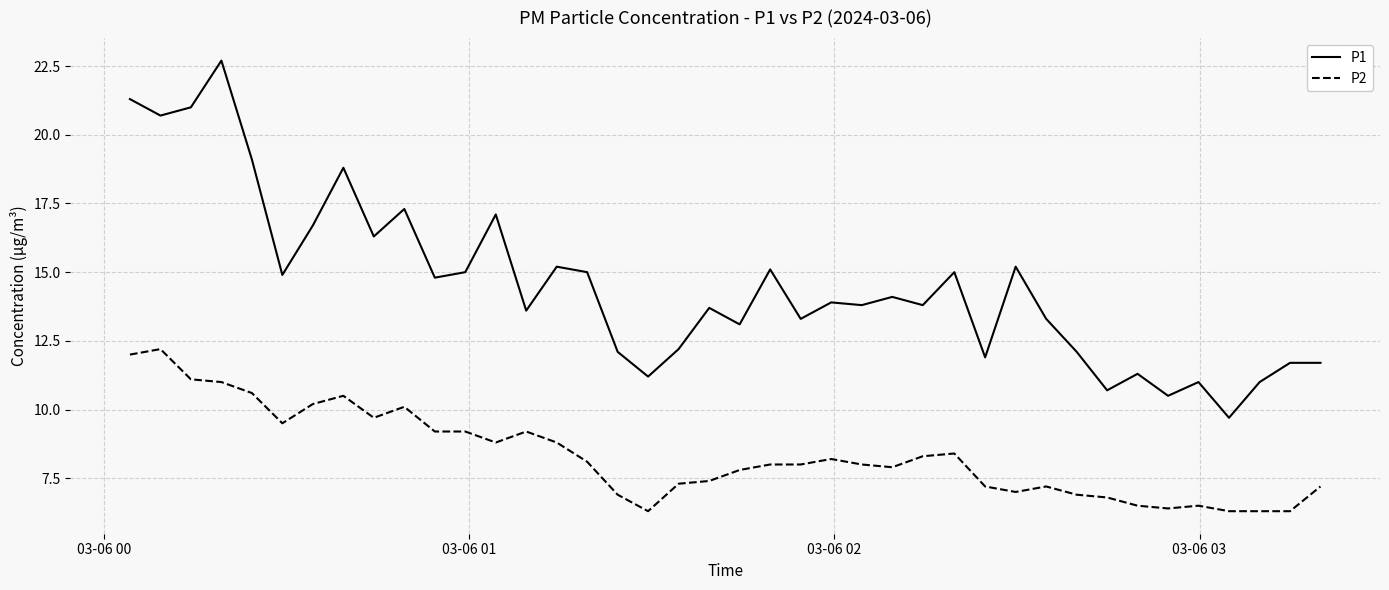

How many distinct data groups are displayed?

2